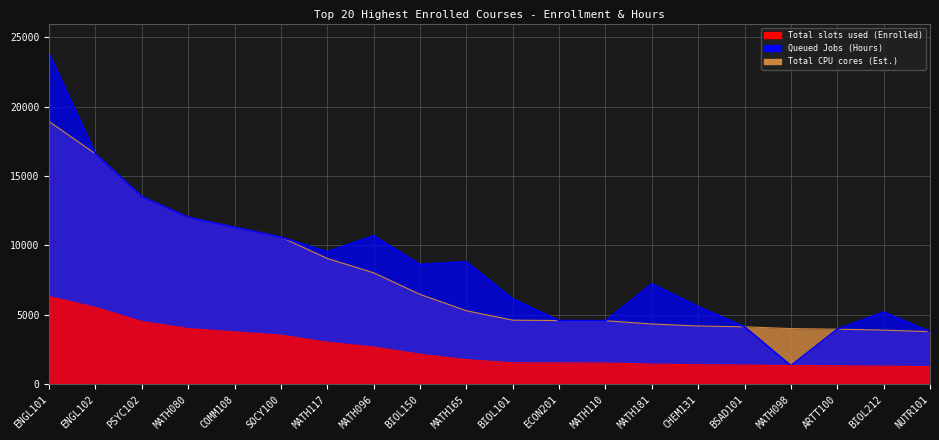

True or false: Total CPU cores (Enrolled*3) has a value of 416 at BIOL212.

False